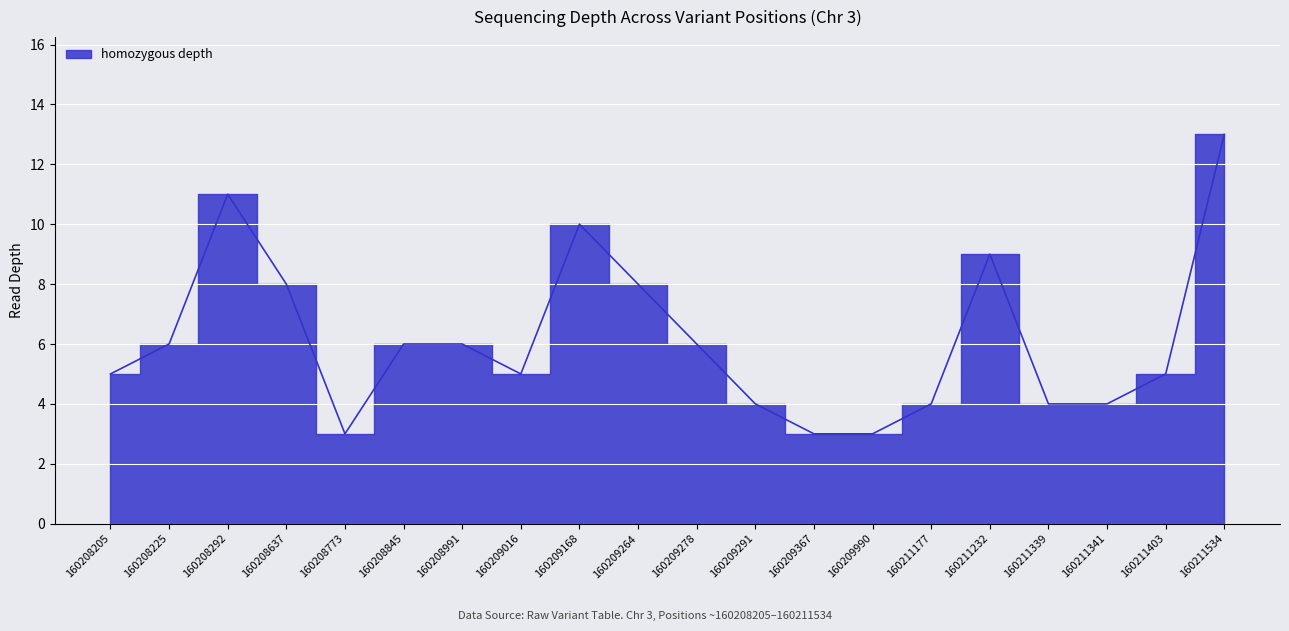

At which category does the data reach its first local valley?

160208773